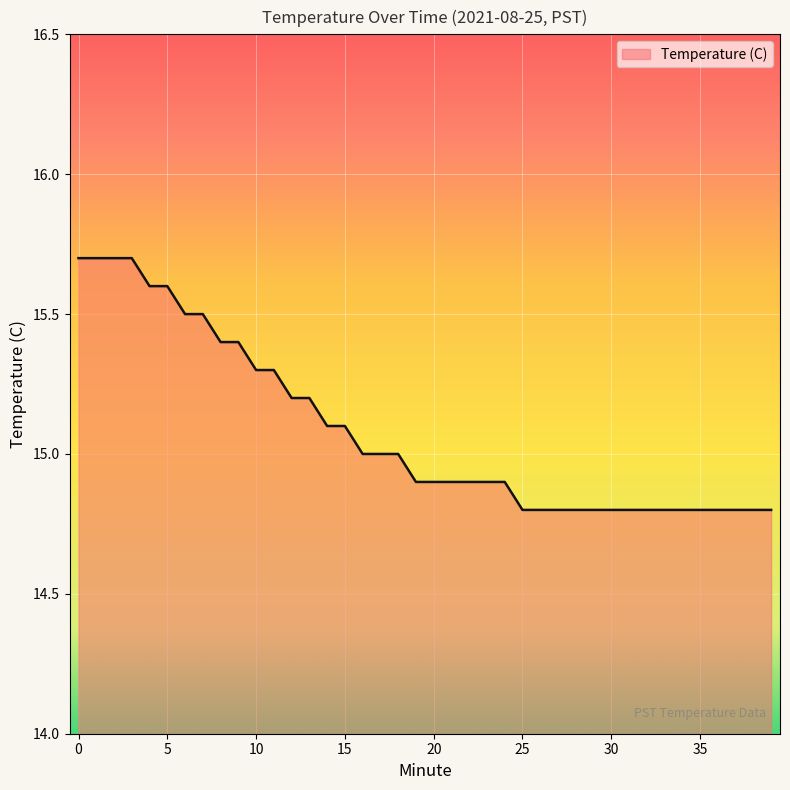

What is the smallest value displayed?

14.8